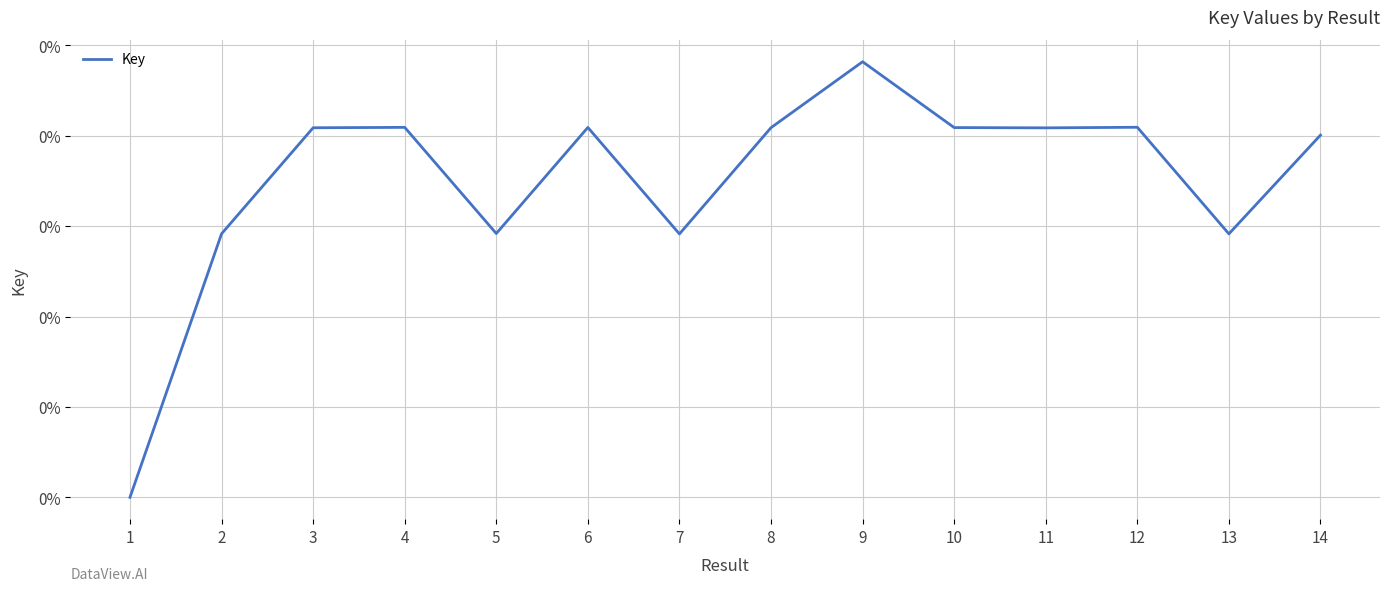

True or false: there are more than 1 points higher than both neighbors.

True